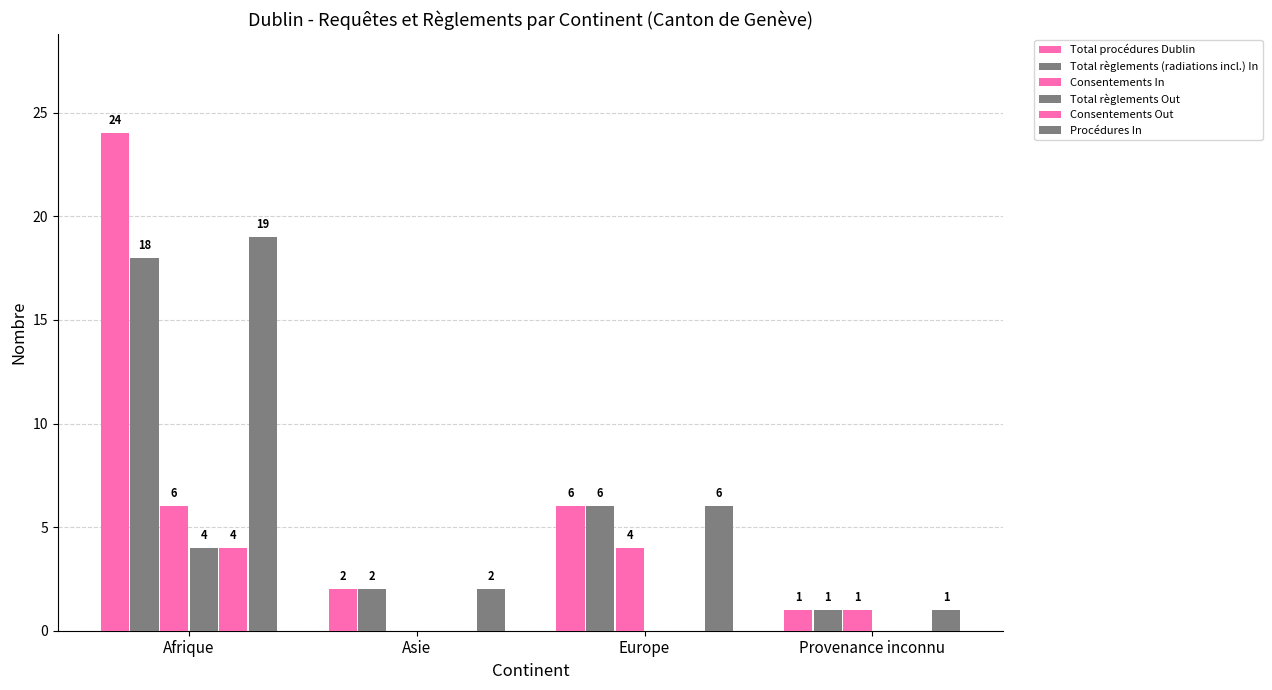

Count the number of data series in this chart.

6